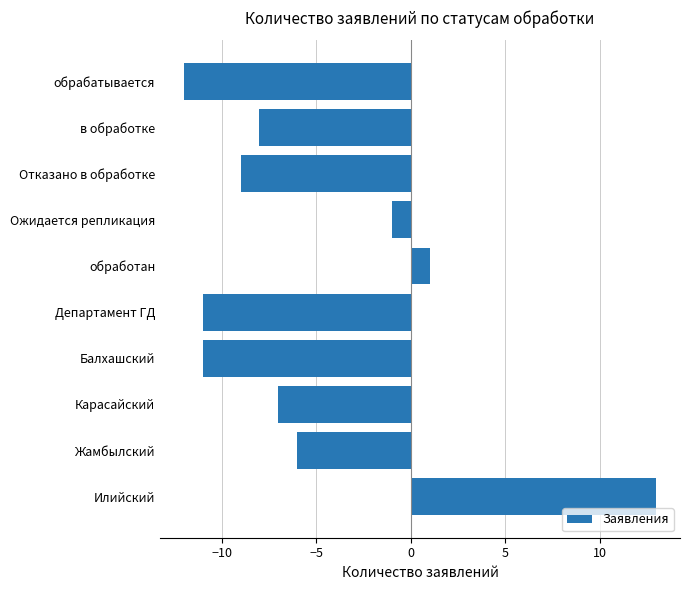

Reading bottom to top, transcribe all the data shown in this chart.

13	-6	-7	-11	-11	1	-1	-9	-8	-12